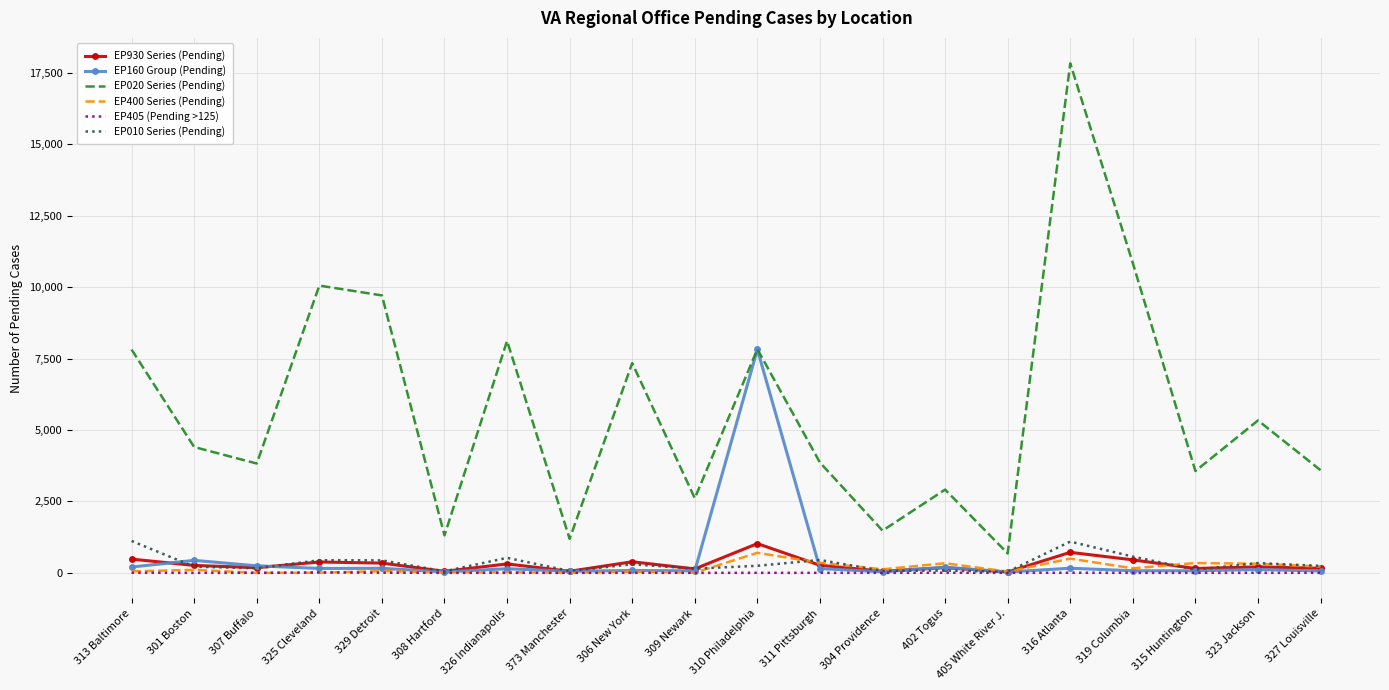

What is the total value across all series at 308 Hartford?

1463